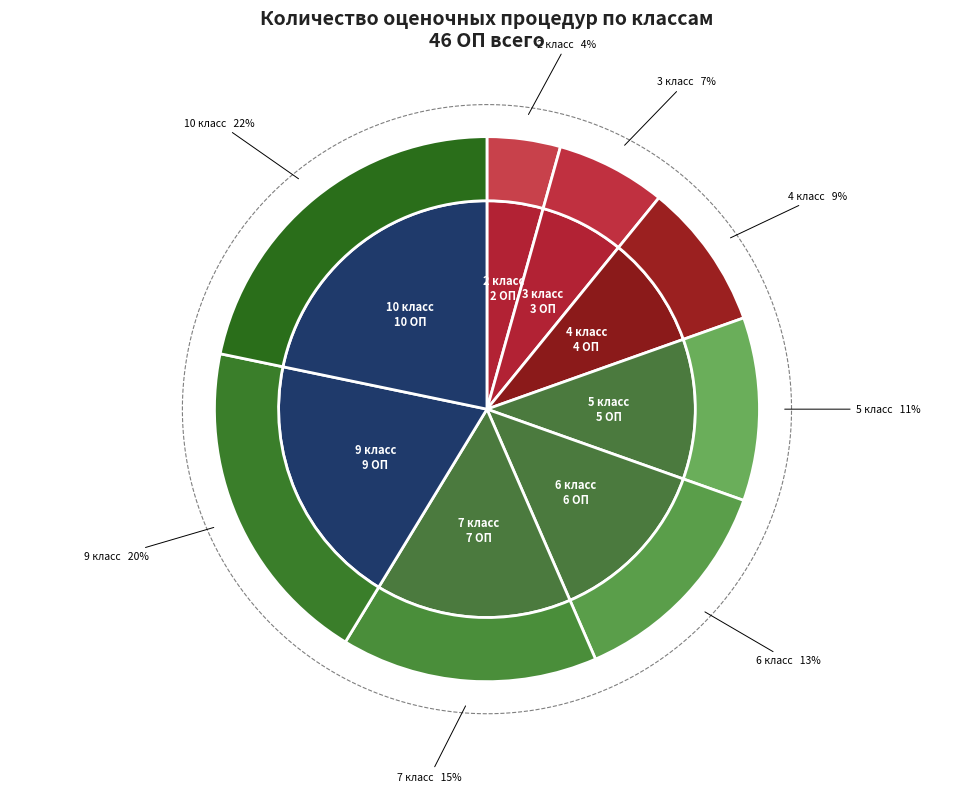

Which category has the biggest portion of the pie?

10 класс